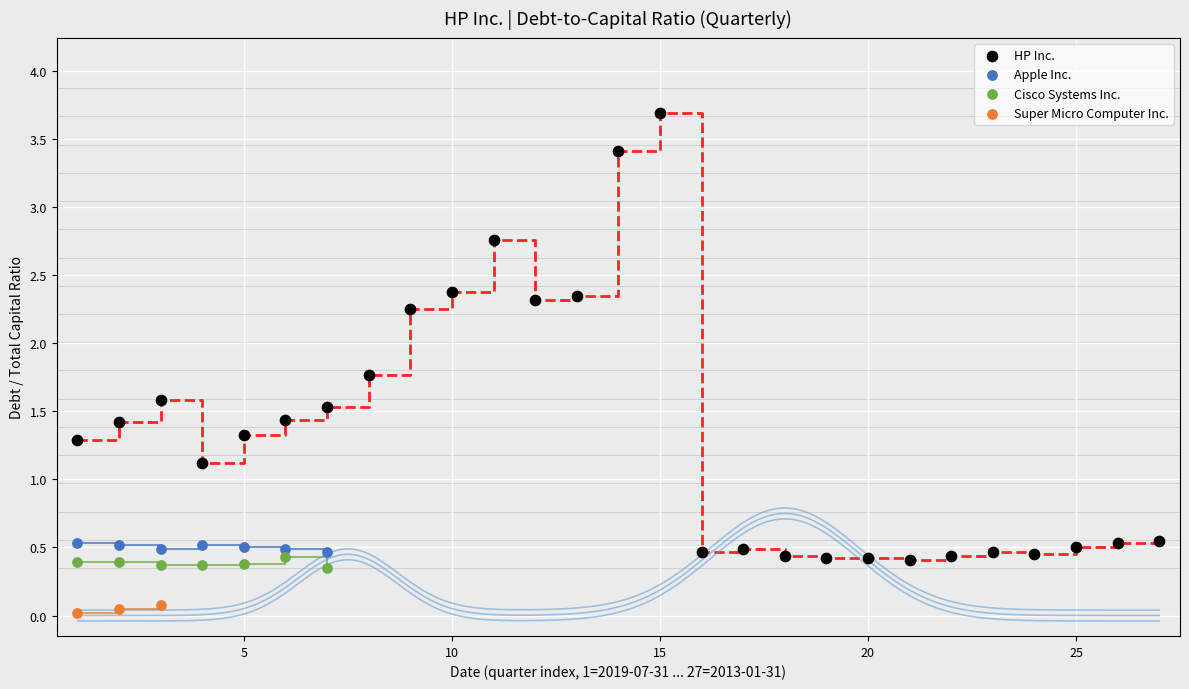

Which series reaches the minimum Y coordinate?

Super Micro Computer Inc.